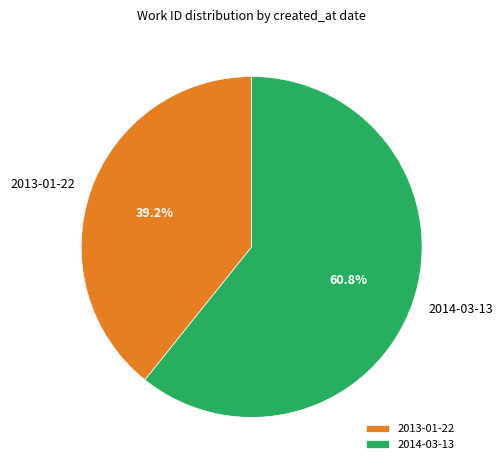

Rank the categories by value from highest to lowest.

2014-03-13, 2013-01-22